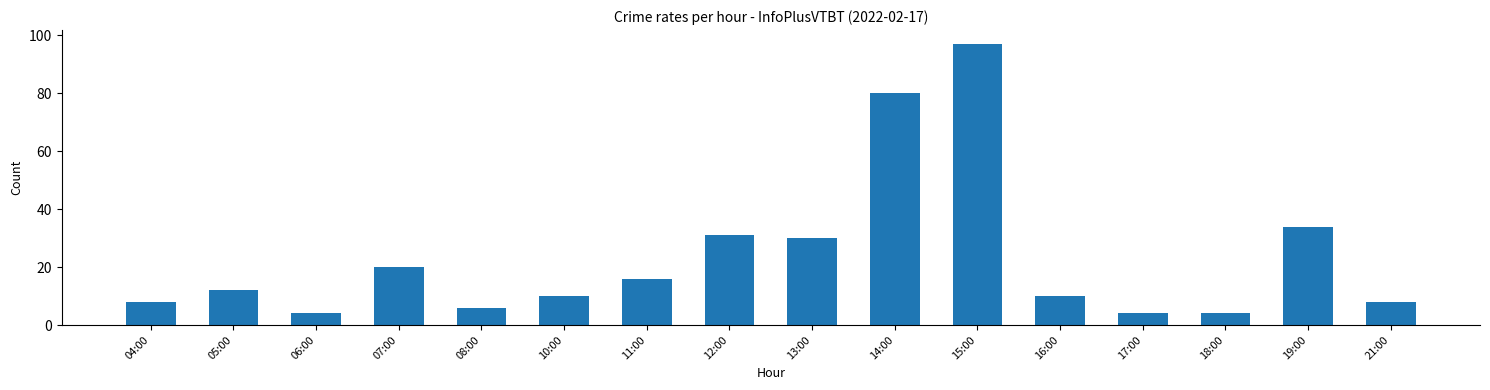

What is the maximum value shown in the chart?

97